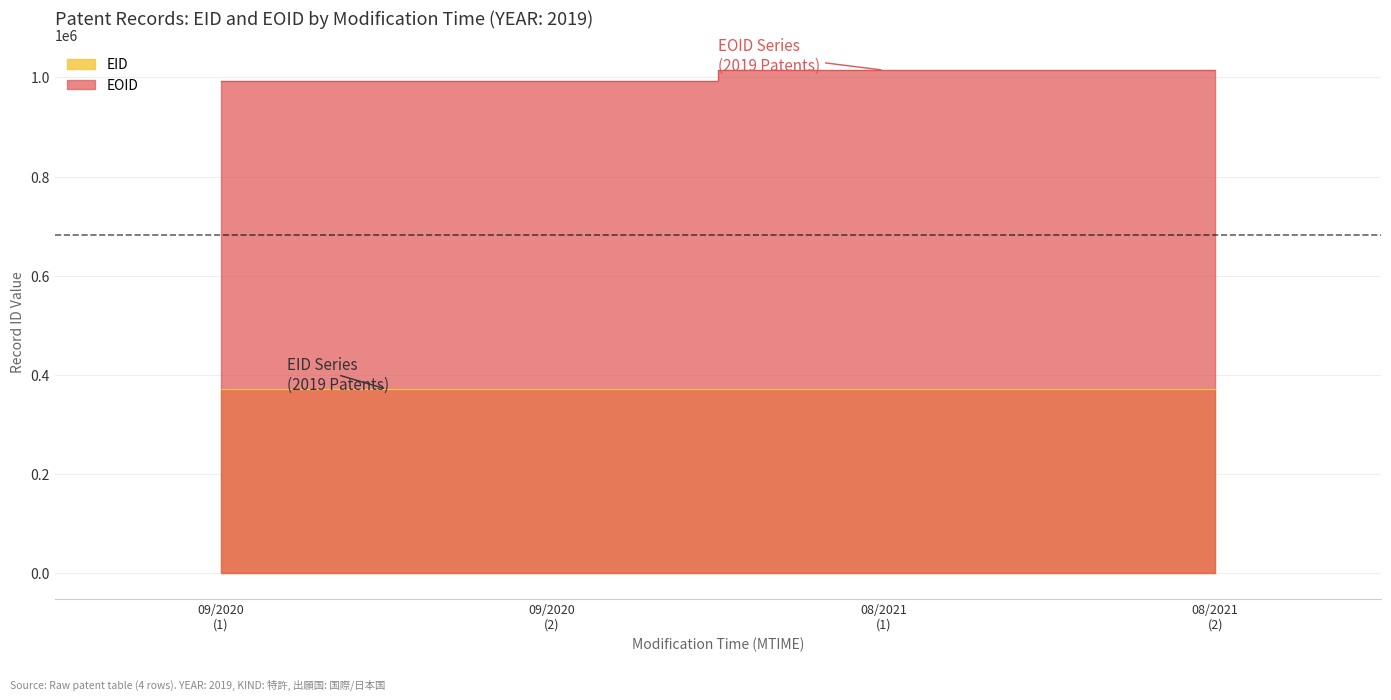

How many data points in EID are above 371591?

1